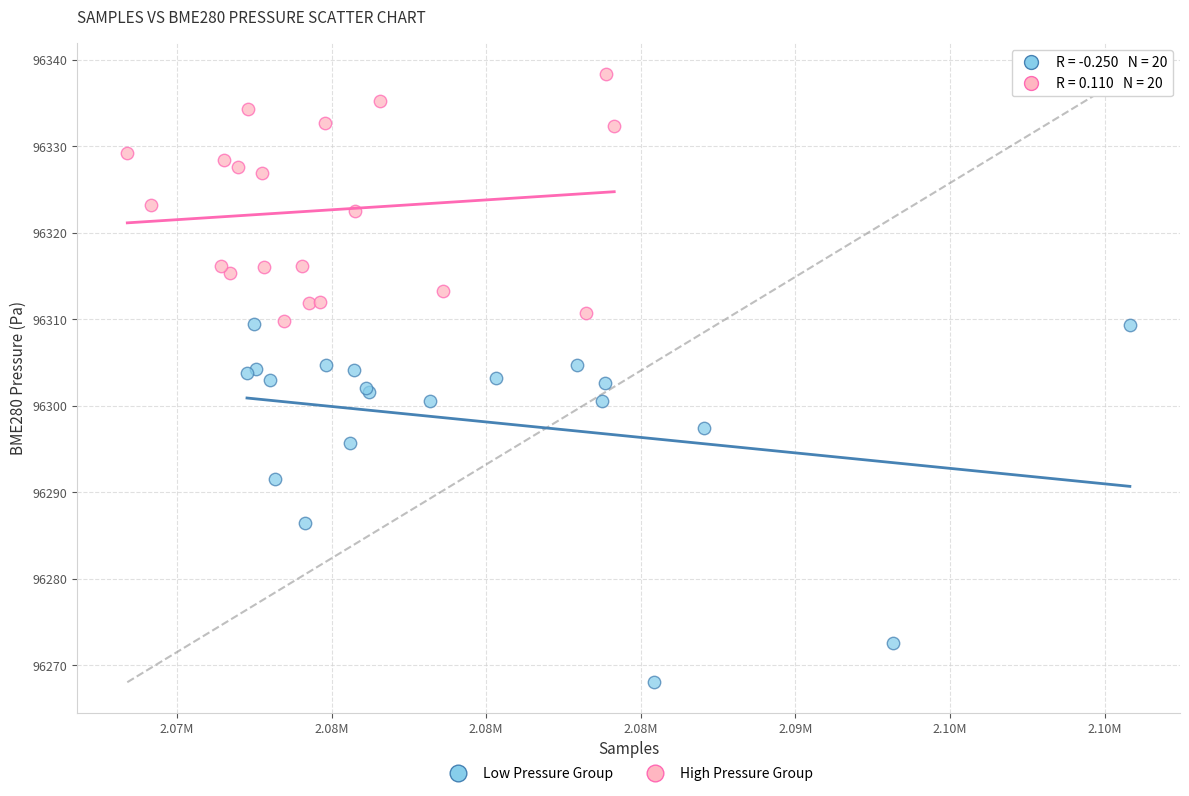

Which series has the widest spread of Y values?

Low Pressure Group